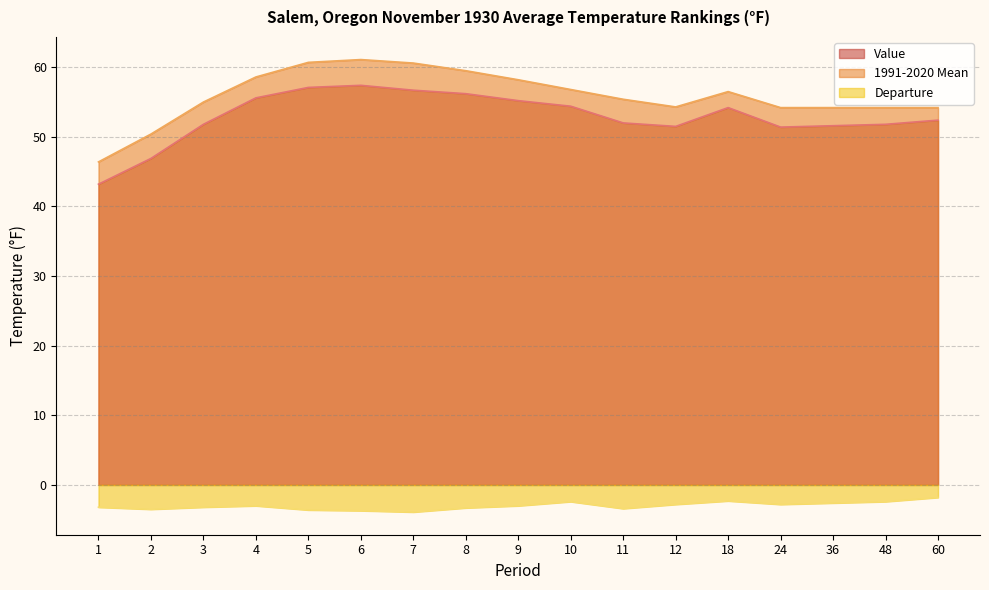

Rank the series by their maximum value, from lowest to highest.

Departure, Value, 1991-2020 Mean